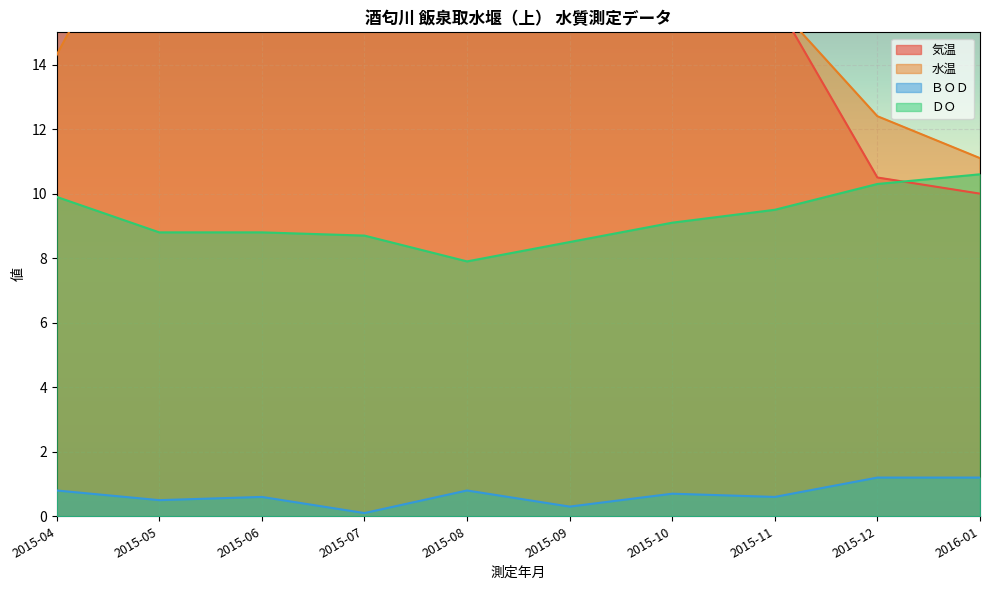

Rank the series at 2015-05 from highest to lowest value.

気温, 水温, ＤＯ, ＢＯＤ